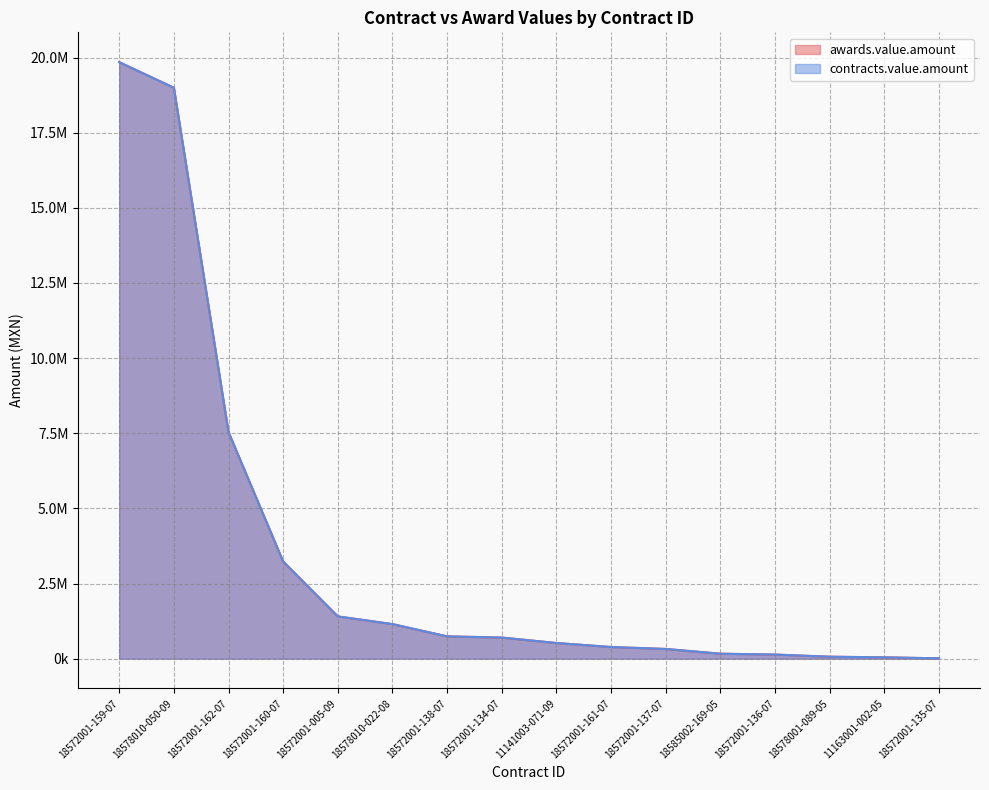

Is the value of contracts.value.amount at 18572001-161-07 greater than the value of awards.value.amount at 18572001-138-07?

No